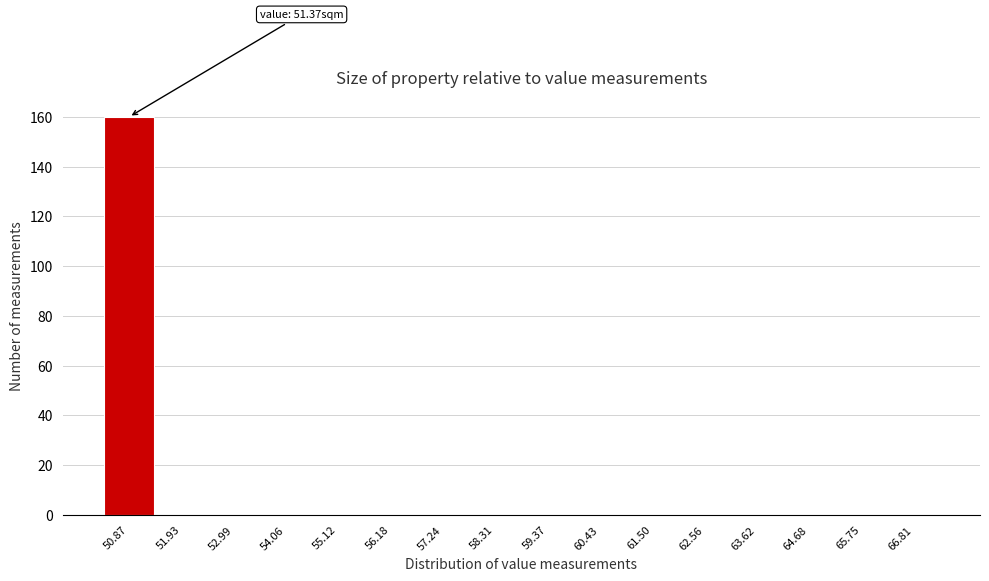

Reading left to right, extract all data points from this chart.

50.87=160	51.93=0	52.99=0	54.06=0	55.12=0	56.18=0	57.24=0	58.31=0	59.37=0	60.43=0	61.50=0	62.56=0	63.62=0	64.68=0	65.75=0	66.81=0